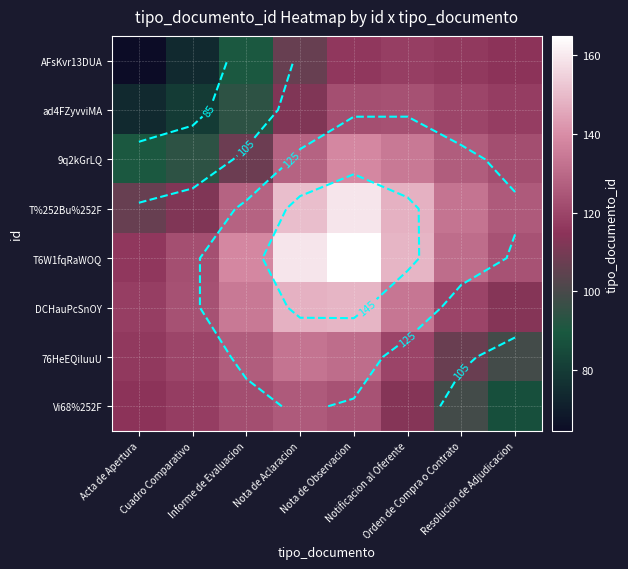

What is the sum of the ad4FZyvviMA values at Informe de Evaluacion and Nota de Observacion?

216.8